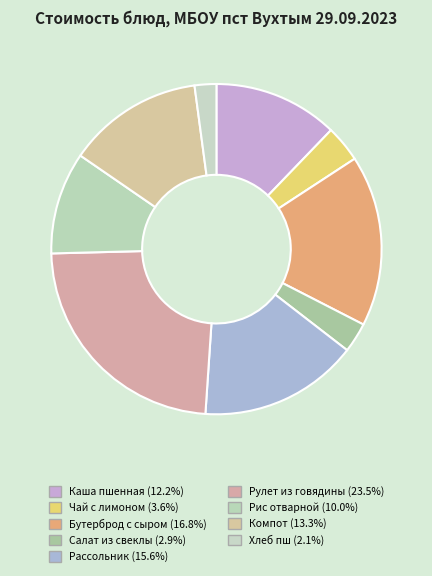

The Каша пшенная slice represents 2% of the pie. True or false?

False